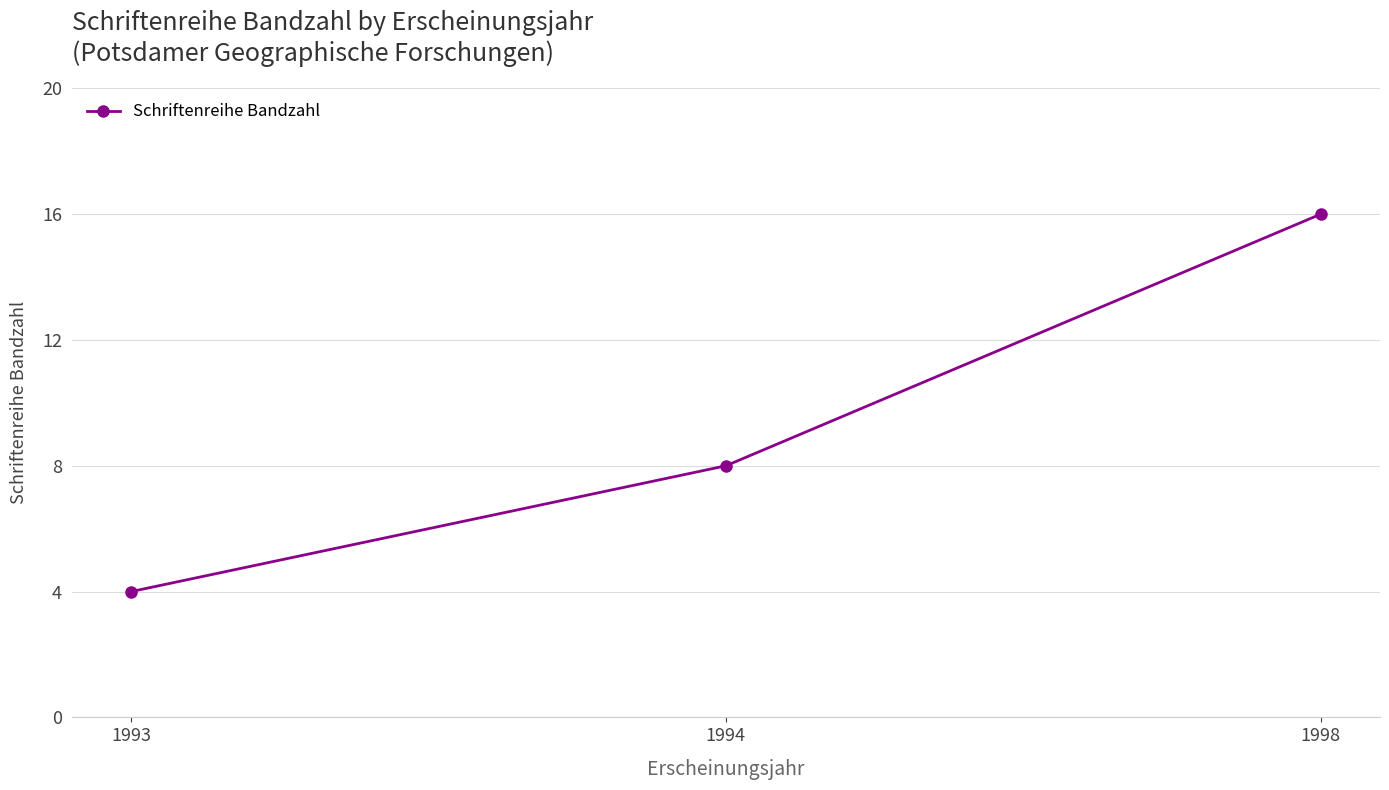

How many data points does each series have?

3